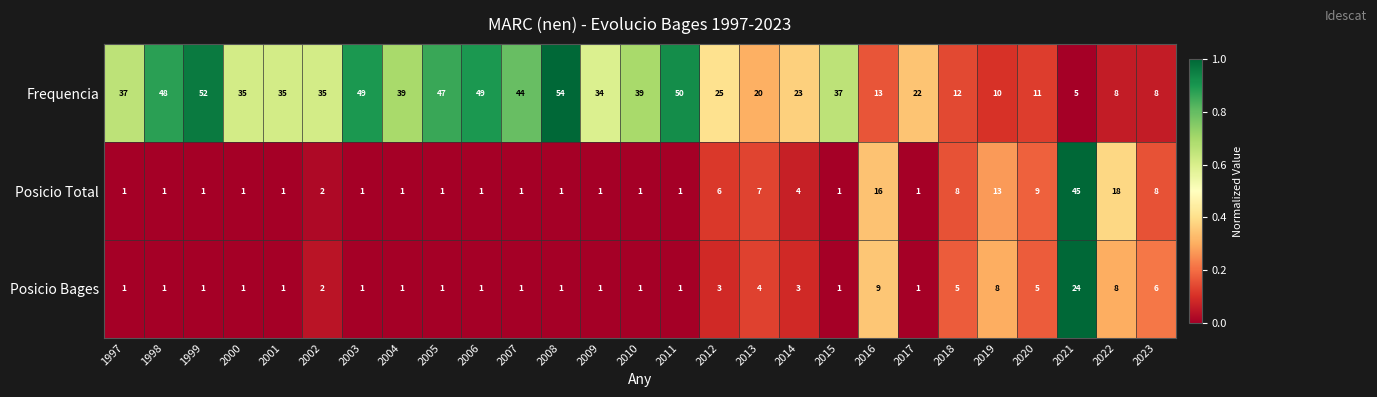

Which series changed the most between 2009 and 2010?

Frequencia